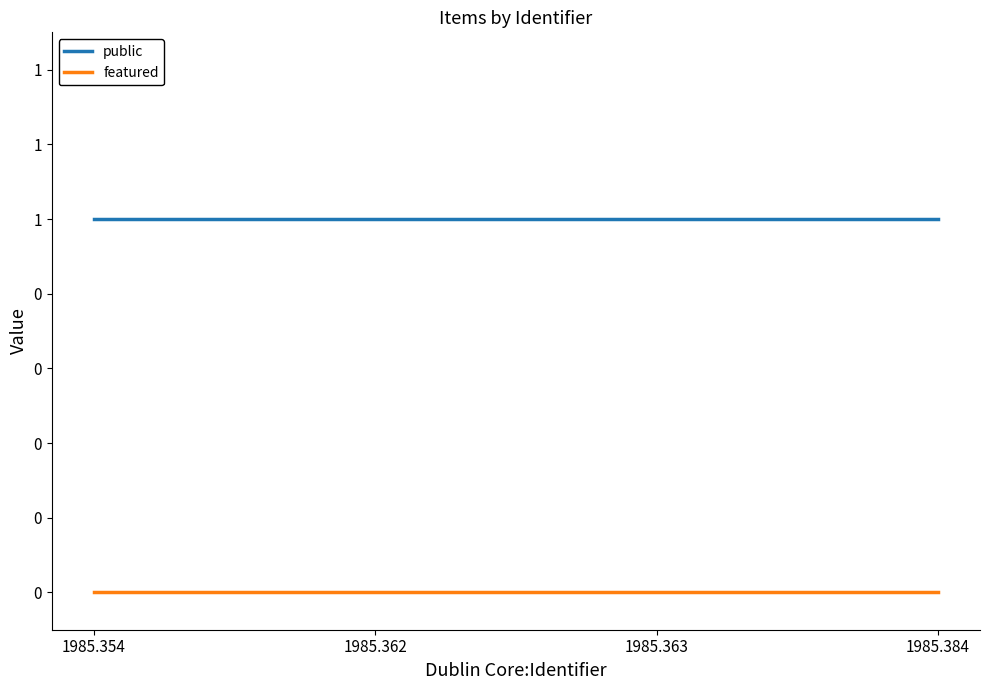

Does the chart have visible grid lines?

No